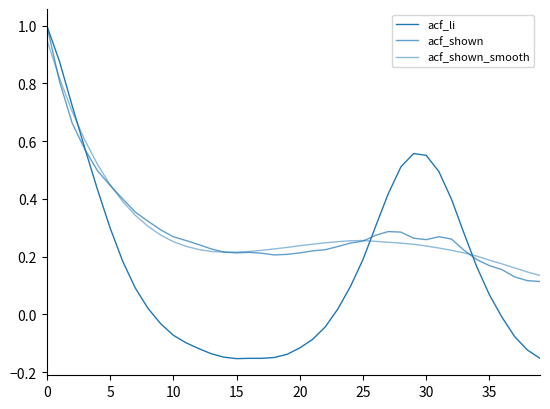

What is the sum of all acf_li values?

6.3